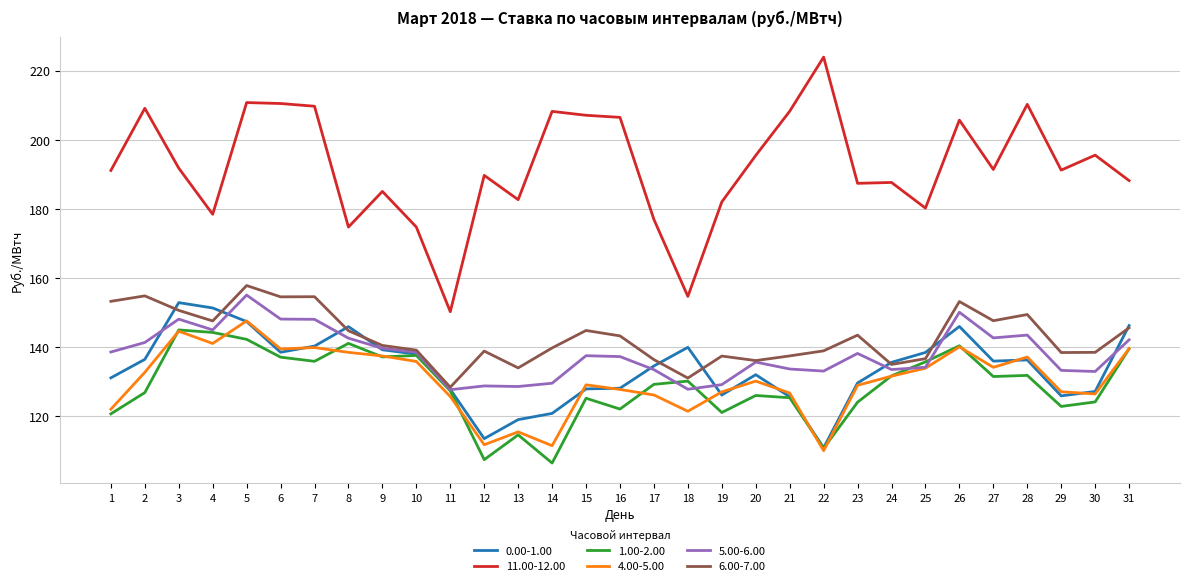

What is the average value of the 0.00-1.00 series?

133.8